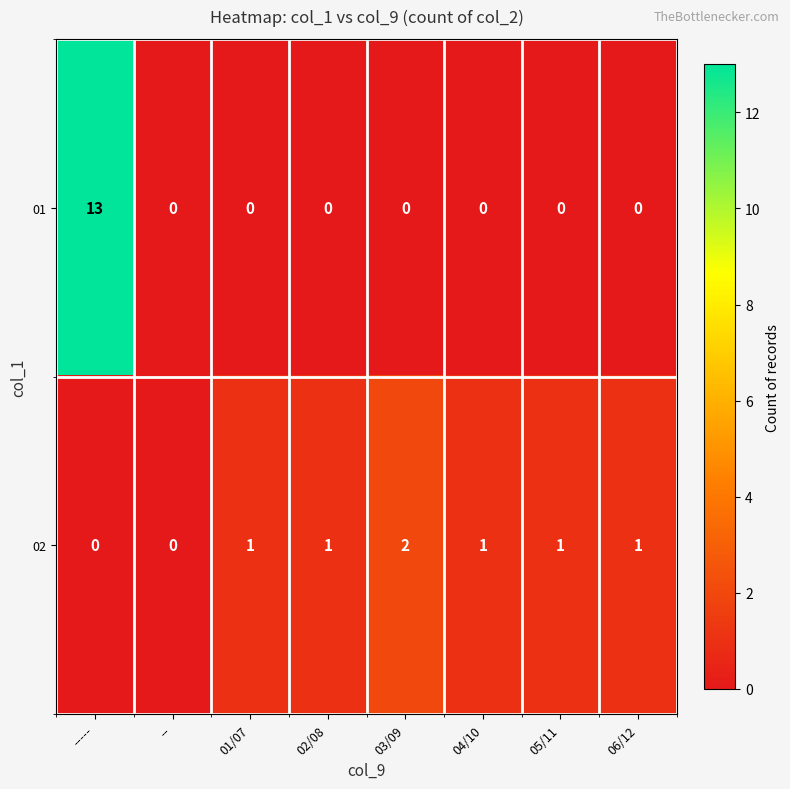

The 01 series shows 0 at 05/11. True or false?

True